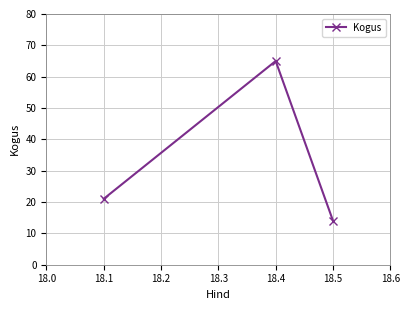

What is the change in value from 18.1 to 18.4?

+44